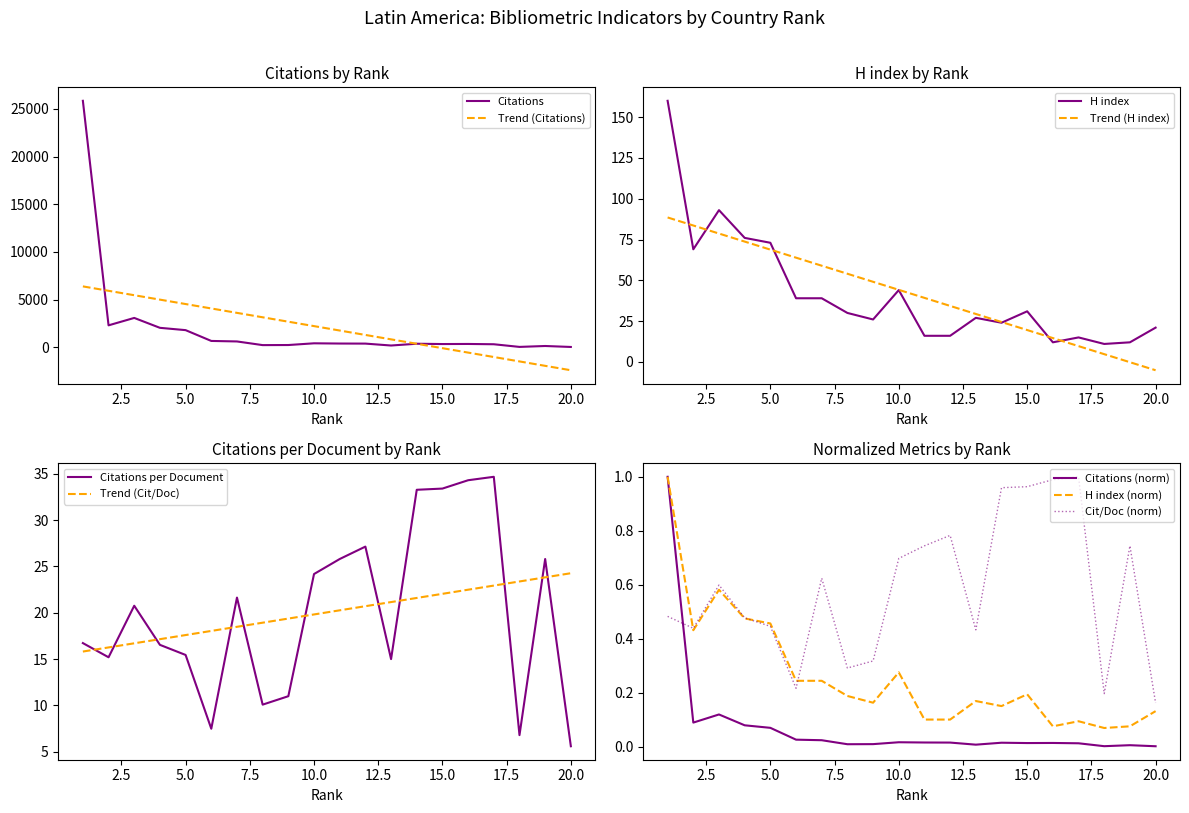

At which category is the sum across all series the highest?

1